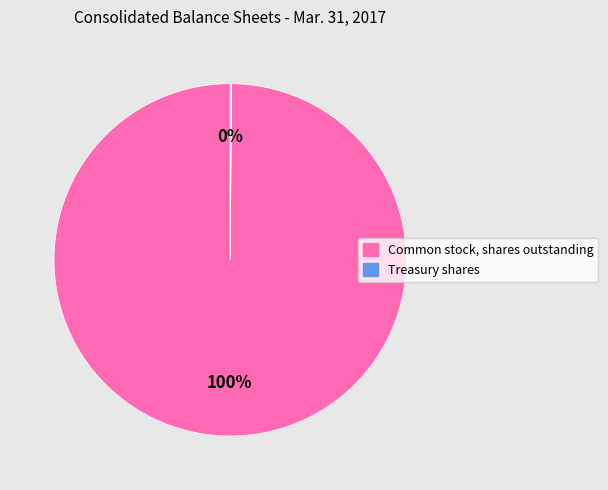

Is there a majority slice in this chart?

Yes